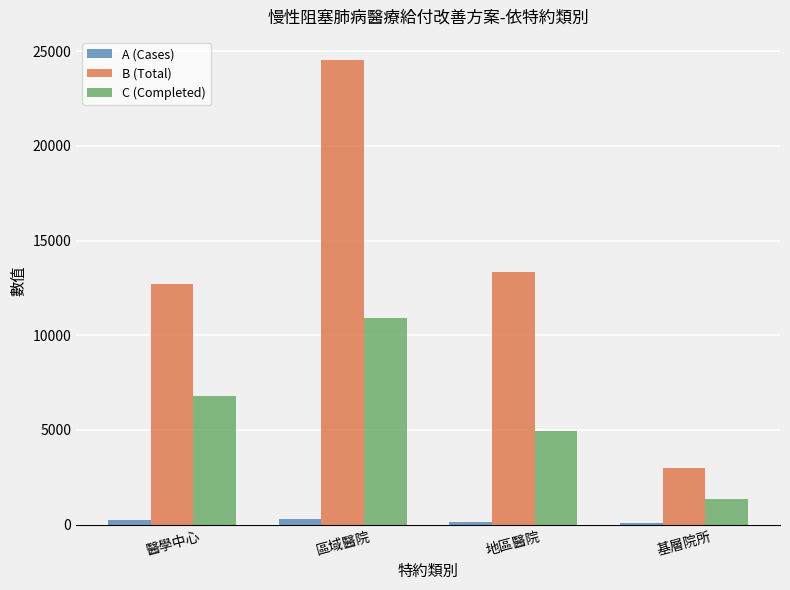

Which label corresponds to the largest value in the chart?

區域醫院